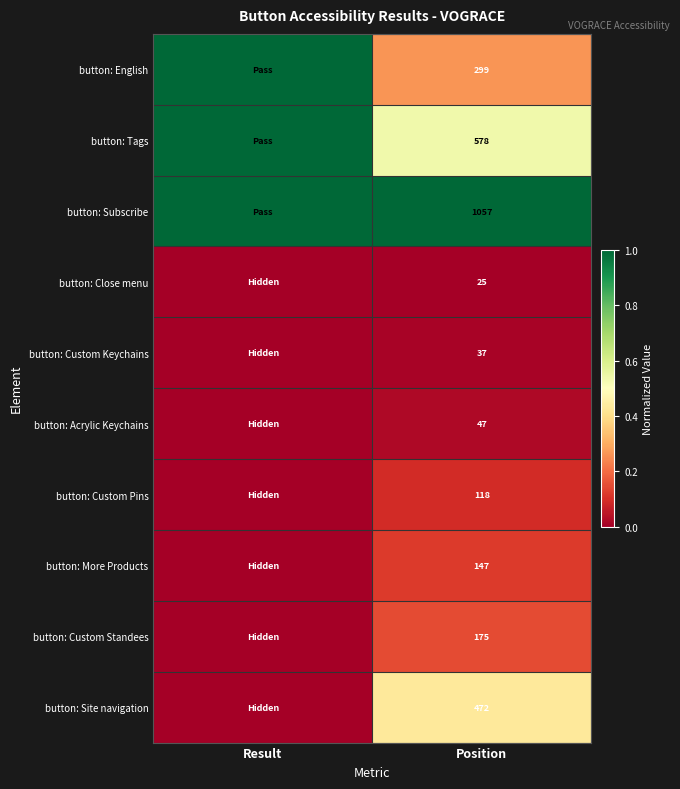

The value of button: Acrylic Keychains at Position is 47. True or false?

True